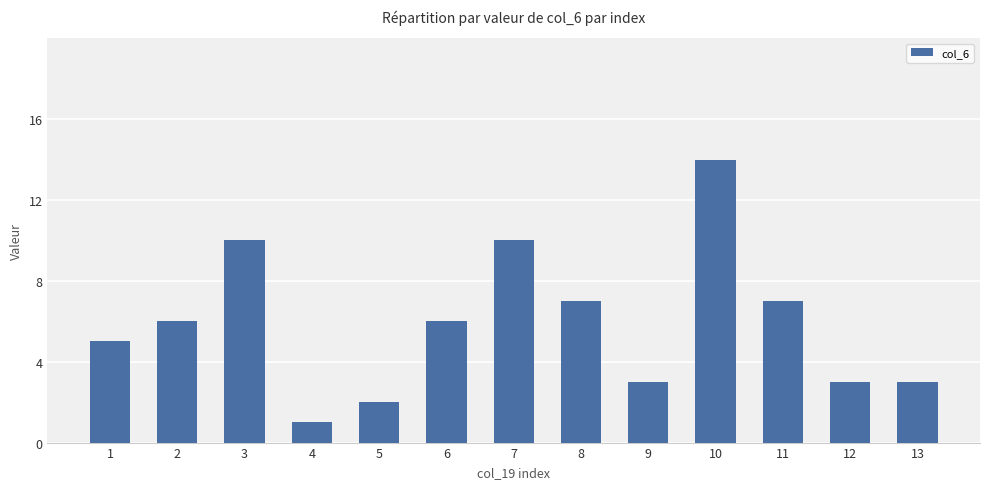

Reading left to right, list all the values displayed in this chart.

1=5	2=6	3=10	4=1	5=2	6=6	7=10	8=7	9=3	10=14	11=7	12=3	13=3